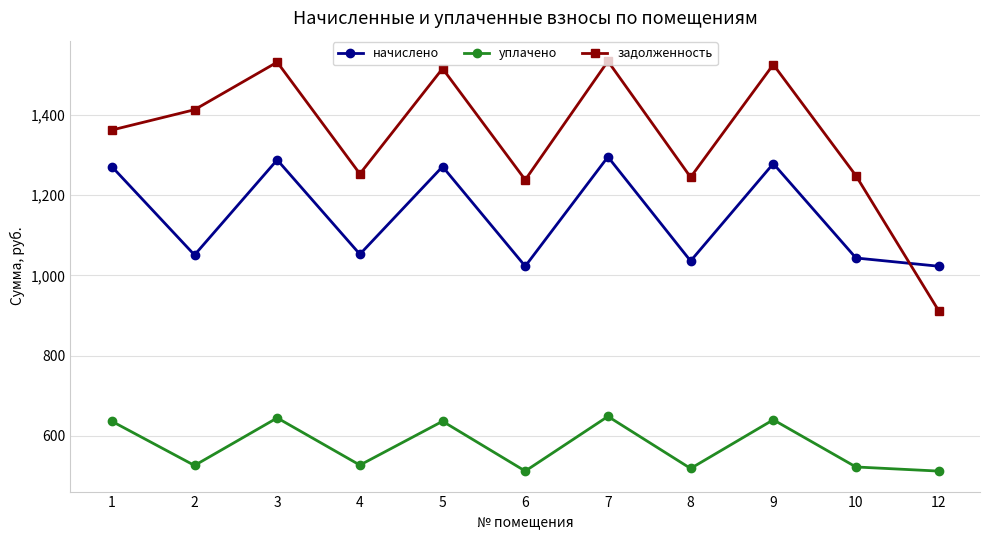

After their last crossing, which series has the higher values: начислено or задолженность?

начислено